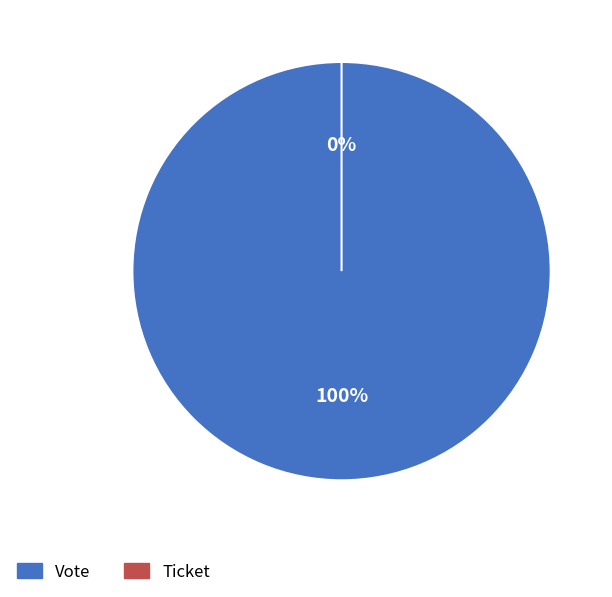

How many slices are in this pie chart?

2